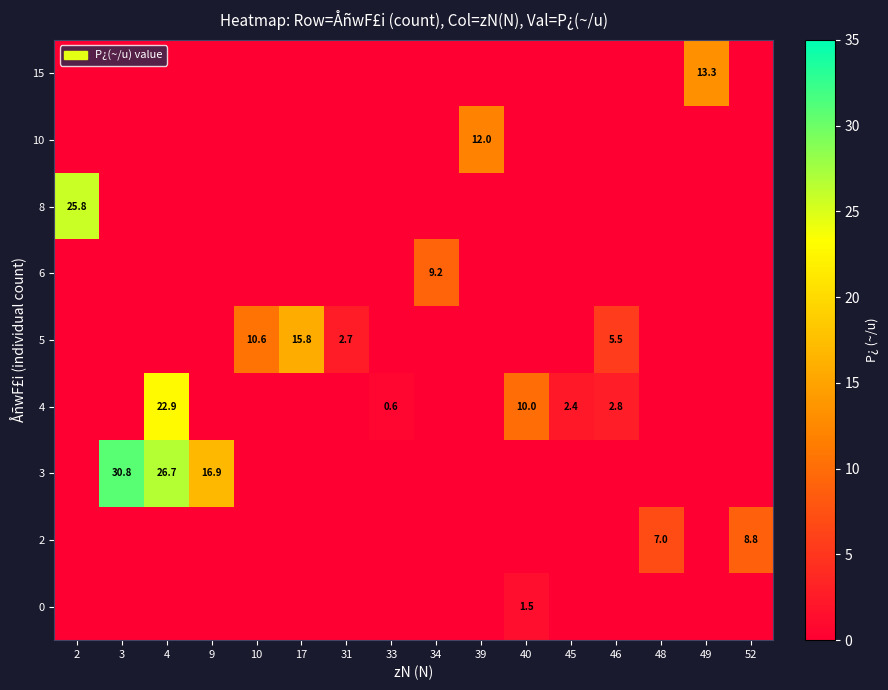

Where is row_8 nearest to the value 6?

2